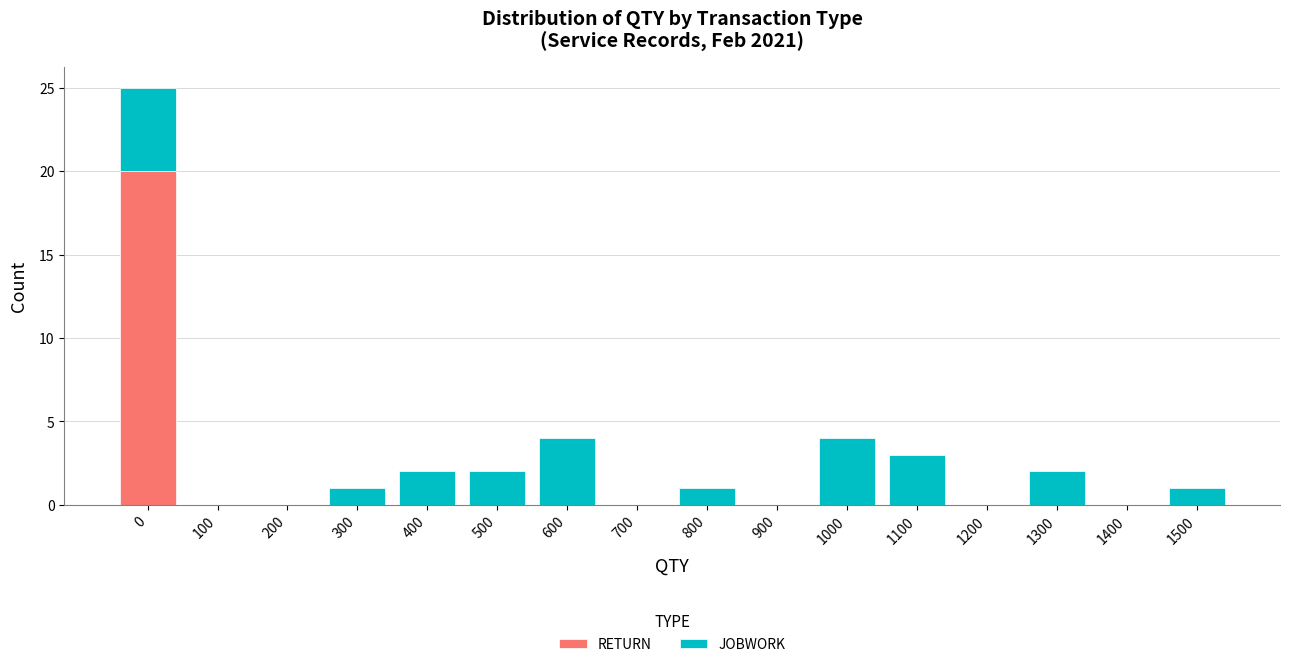

True or false: RETURN has a value of -8 at 1300.

False